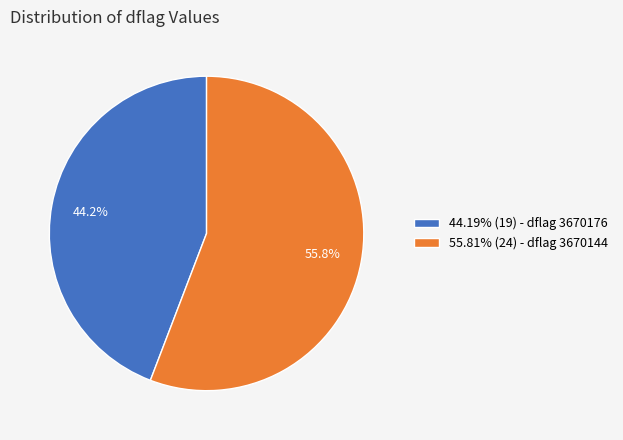

Is the sum of 44.19% (19) - dflag 3670176 and 55.81% (24) - dflag 3670144 greater than half?

Yes